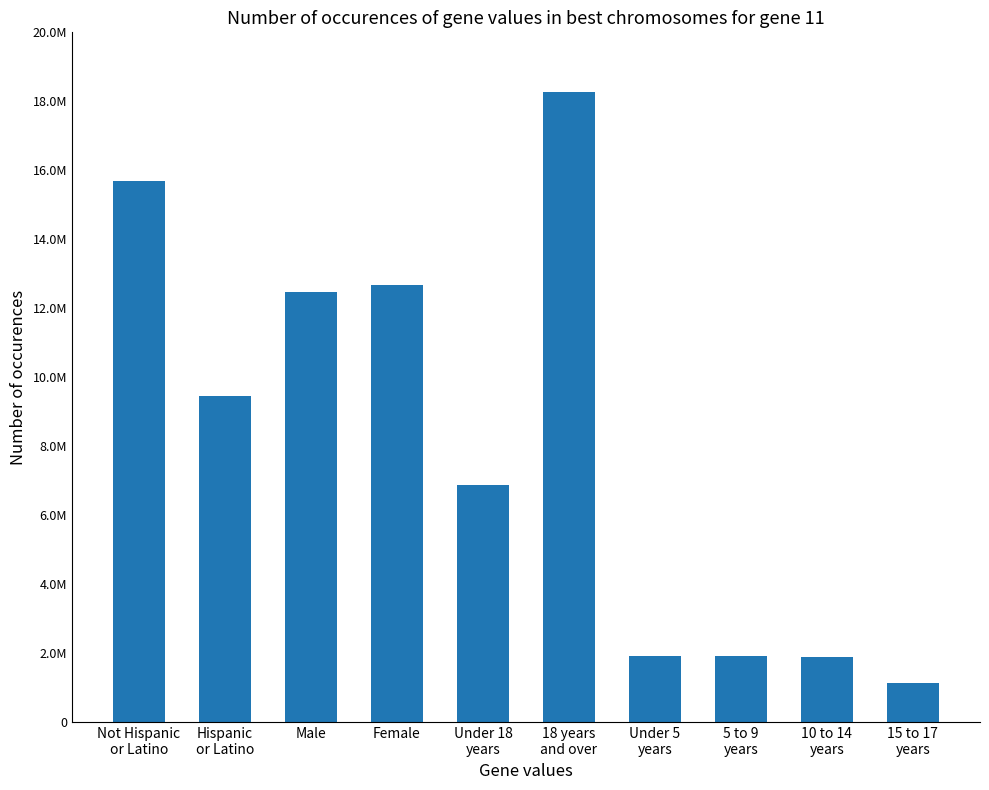

Rank the categories by value from lowest to highest.

15 to 17
years, 10 to 14
years, 5 to 9
years, Under 5
years, Under 18
years, Hispanic
or Latino, Male, Female, Not Hispanic
or Latino, 18 years
and over